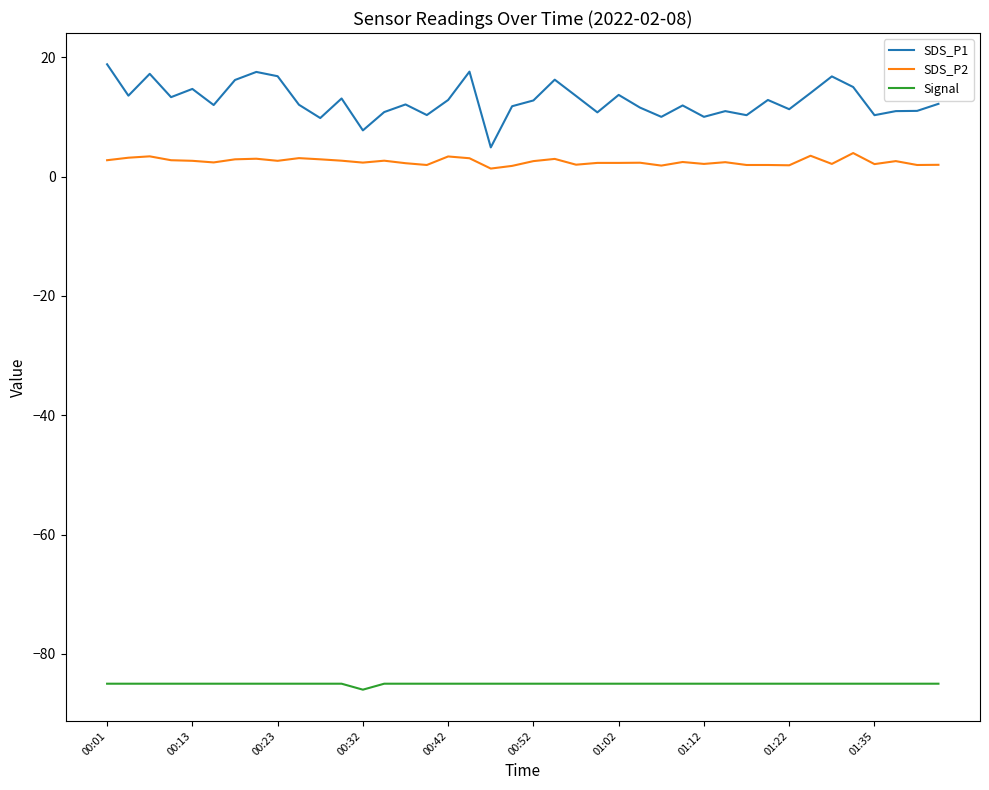

True or false: SDS_P1 and Signal cross at least once.

False